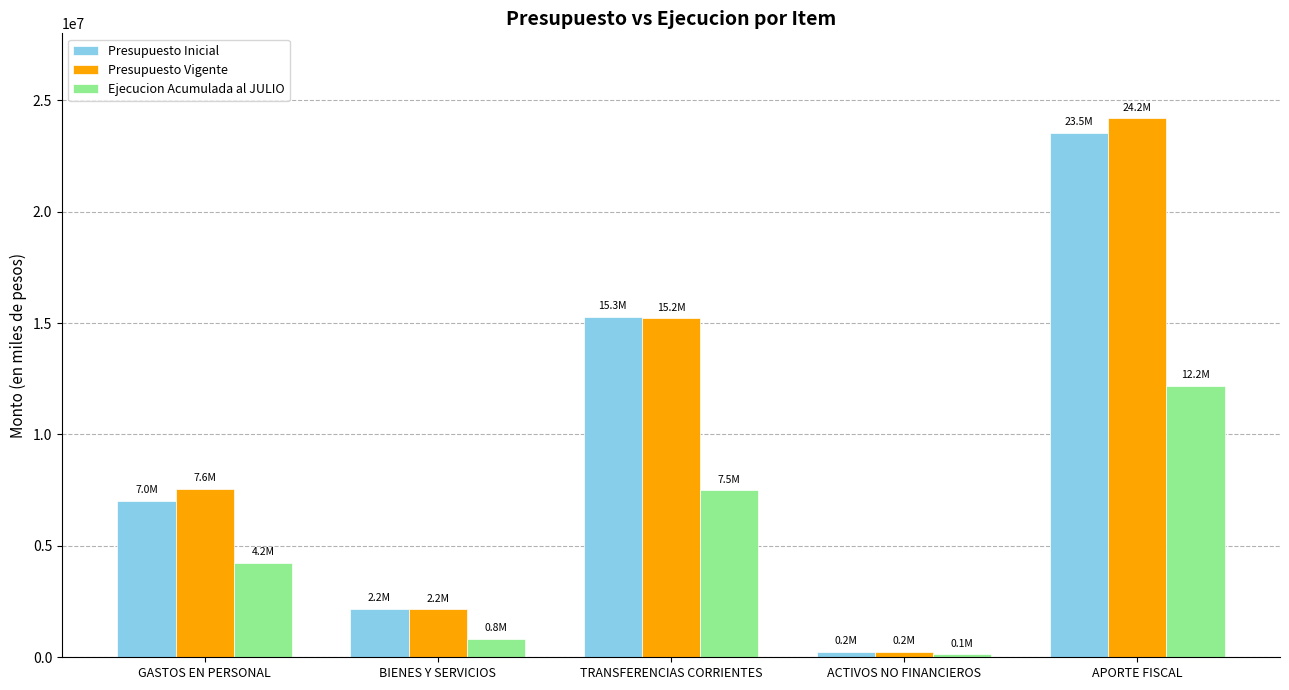

How many data points in Ejecucion Acumulada al JULIO are less than 4231769?

2